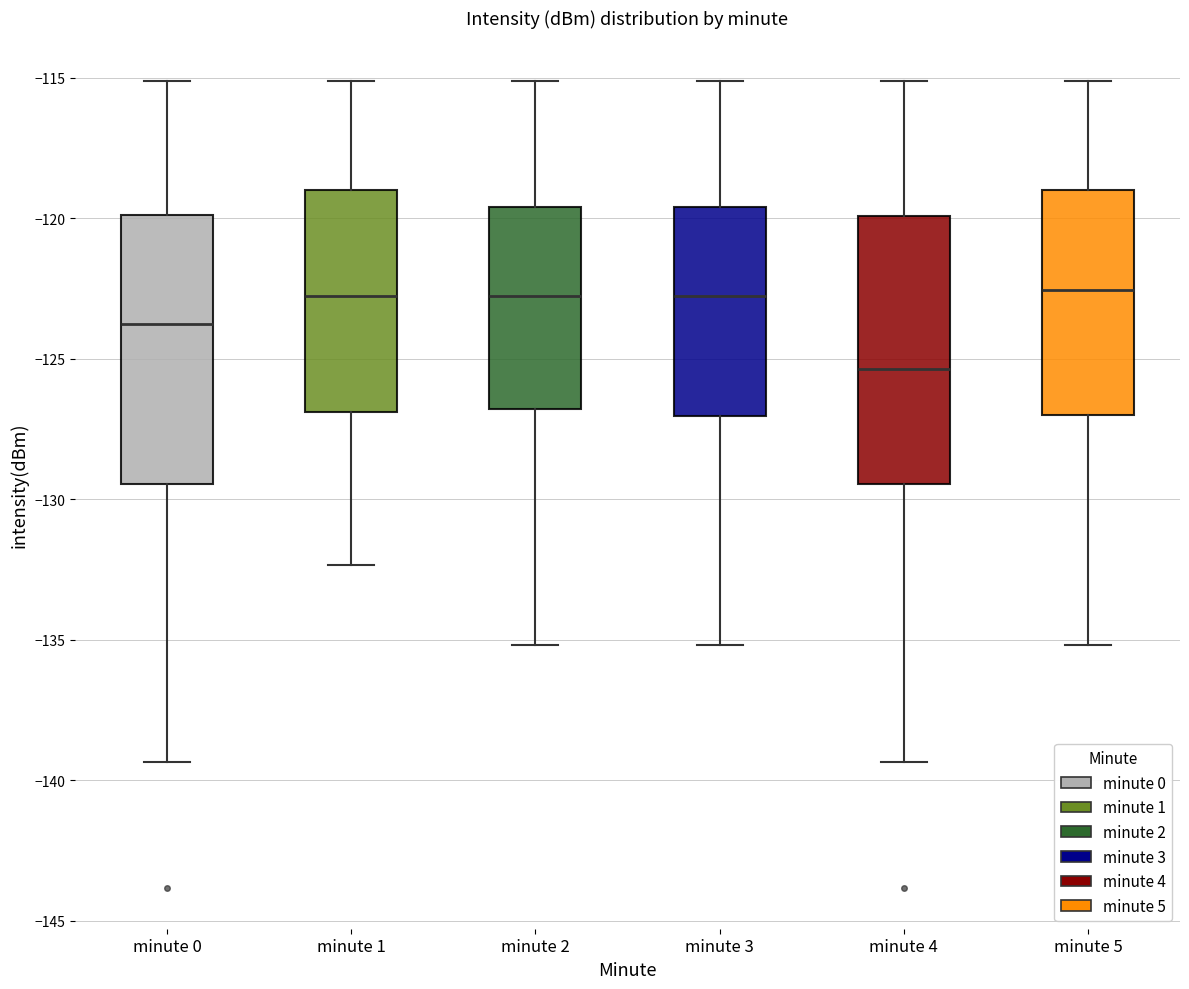

Reading left to right, transcribe this box plot: for each box, give where its median line is, the range the box spans, and where its two whiskers end, as read against the y-axis. The values are not printed on the chart, so give them approximately, as read against the axis.

minute 0: median -124.0, box -129.5 to -120.0, whiskers -139.5 to -115.0
minute 1: median -123.0, box -127.0 to -119.0, whiskers -132.5 to -115.0
minute 2: median -123.0, box -127.0 to -119.5, whiskers -135.0 to -115.0
minute 3: median -123.0, box -127.0 to -119.5, whiskers -135.0 to -115.0
minute 4: median -125.5, box -129.5 to -120.0, whiskers -139.5 to -115.0
minute 5: median -122.5, box -127.0 to -119.0, whiskers -135.0 to -115.0